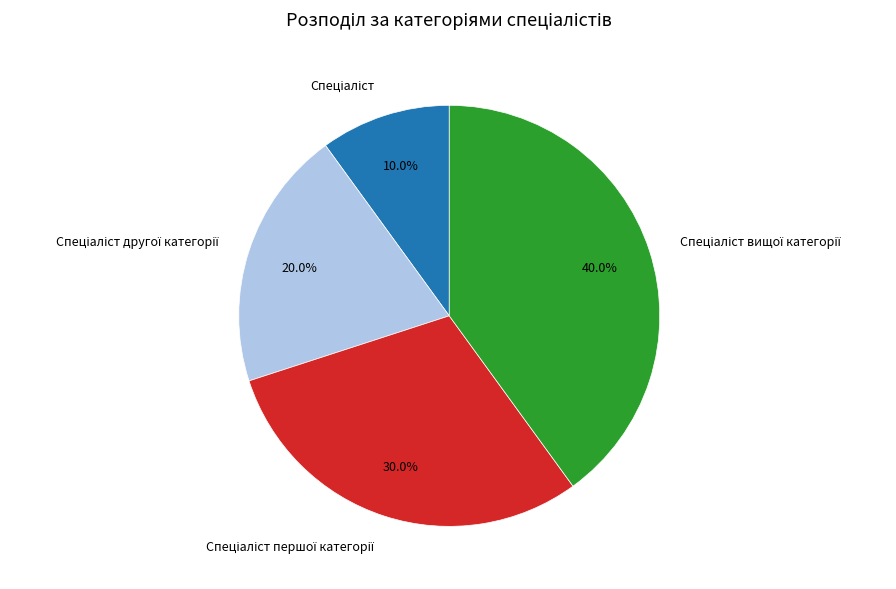

Is there a majority slice in this chart?

No